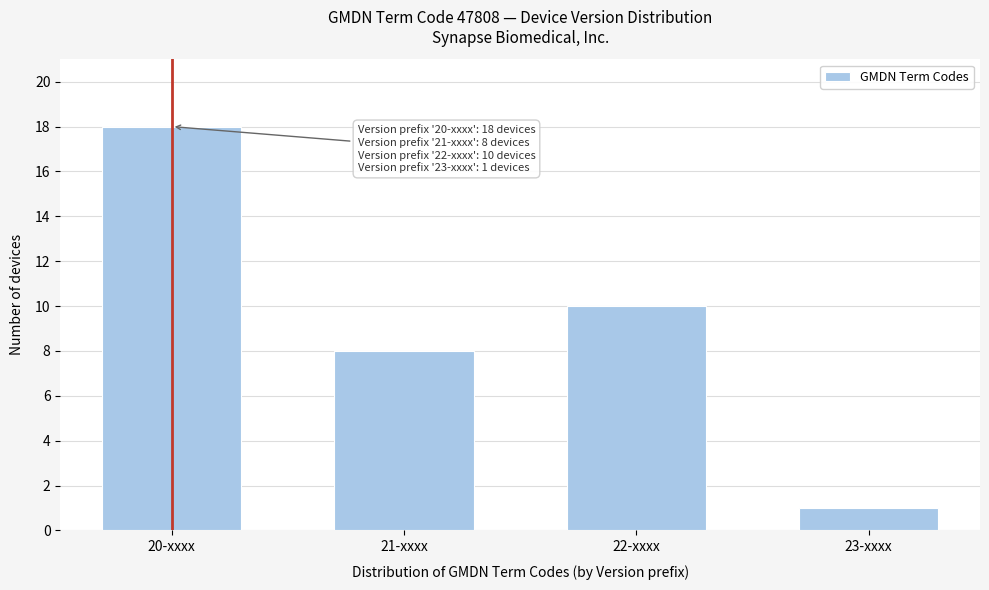

Reading right to left, transcribe all the data shown in this chart.

23-xxxx=1	22-xxxx=10	21-xxxx=8	20-xxxx=18